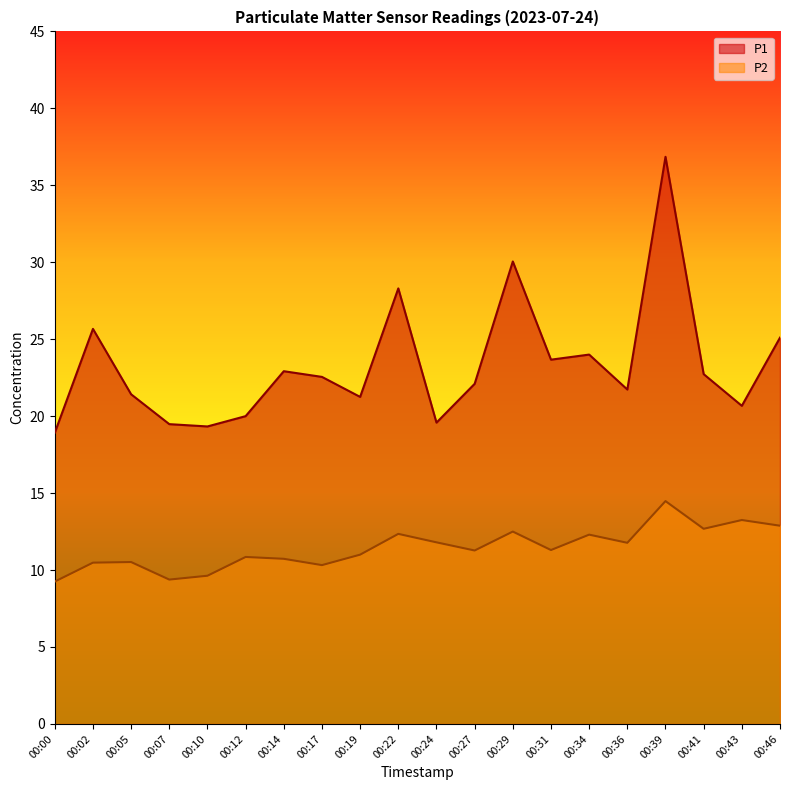

What is the spread (max minus min) of values at 00:00?

9.7